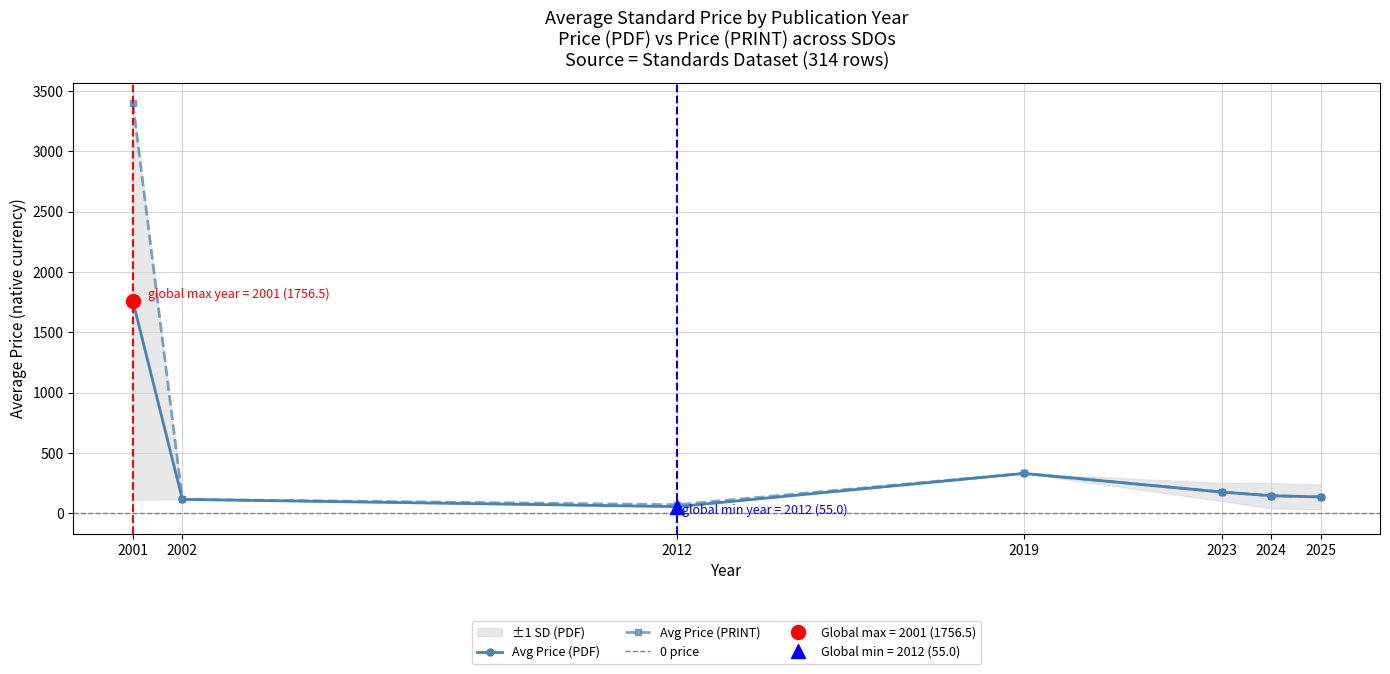

What is the maximum value for Avg Price (PRINT)?

3400.0